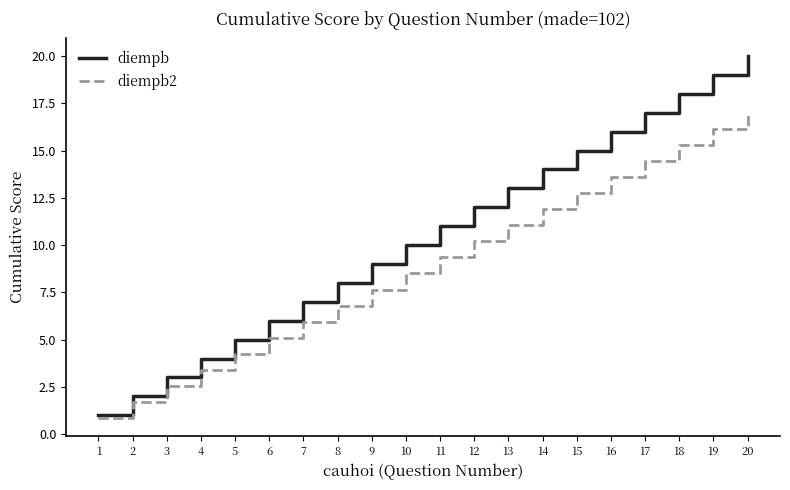

At which label is diempb closest to 10?

10